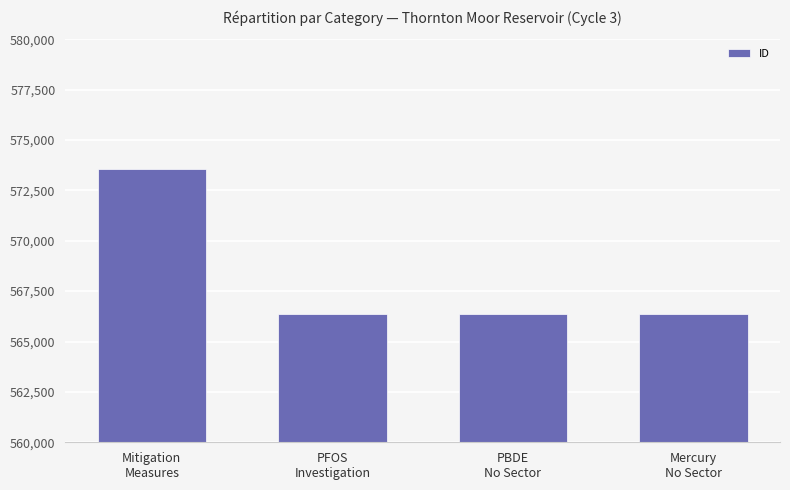

What is the difference between the maximum and second lowest values?

7210